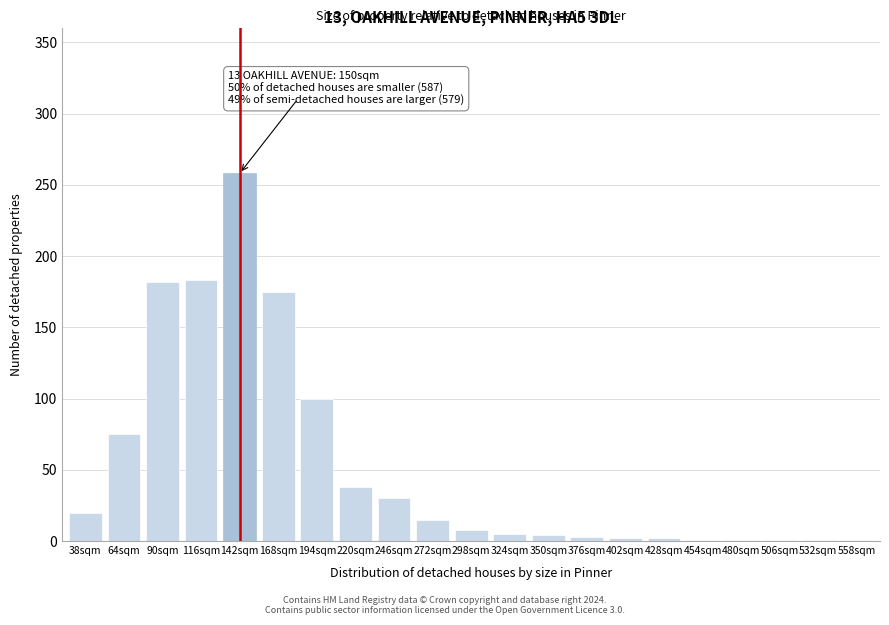

What is the greatest value displayed?

258